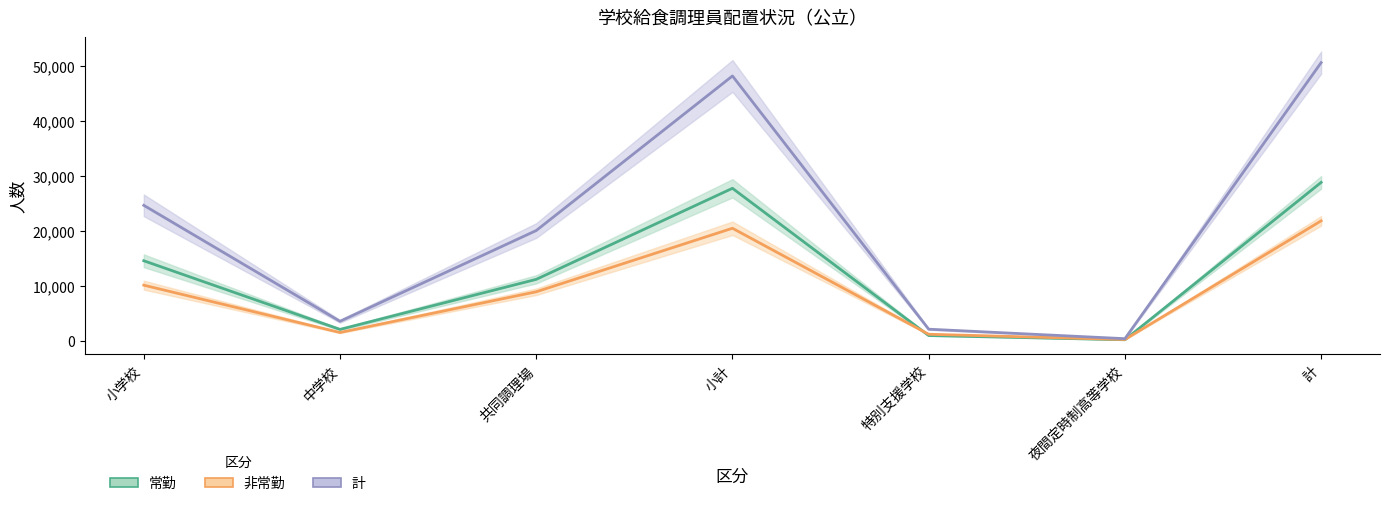

How many data points in 常勤 are less than 11133?

3